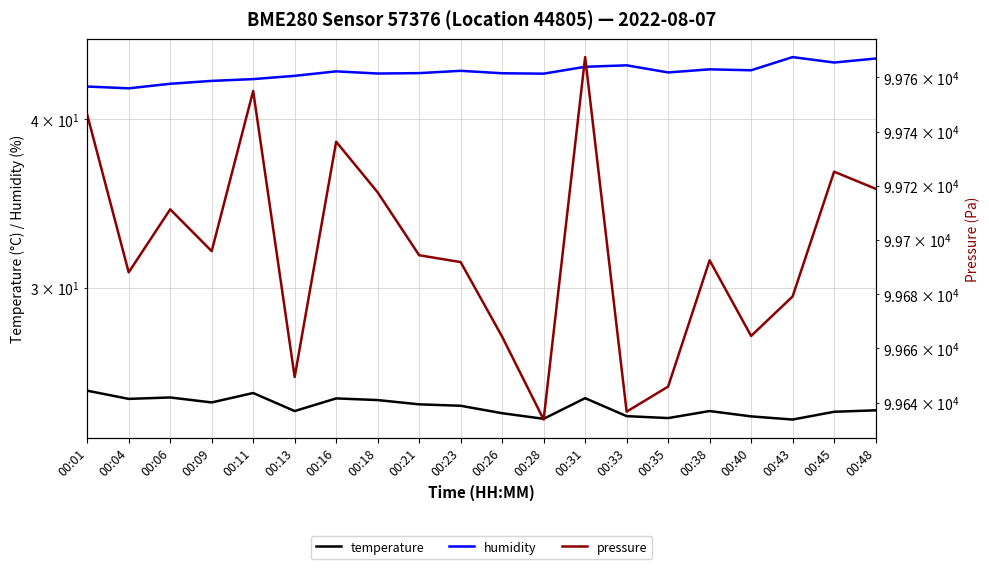

True or false: temperature and pressure cross at least once.

False